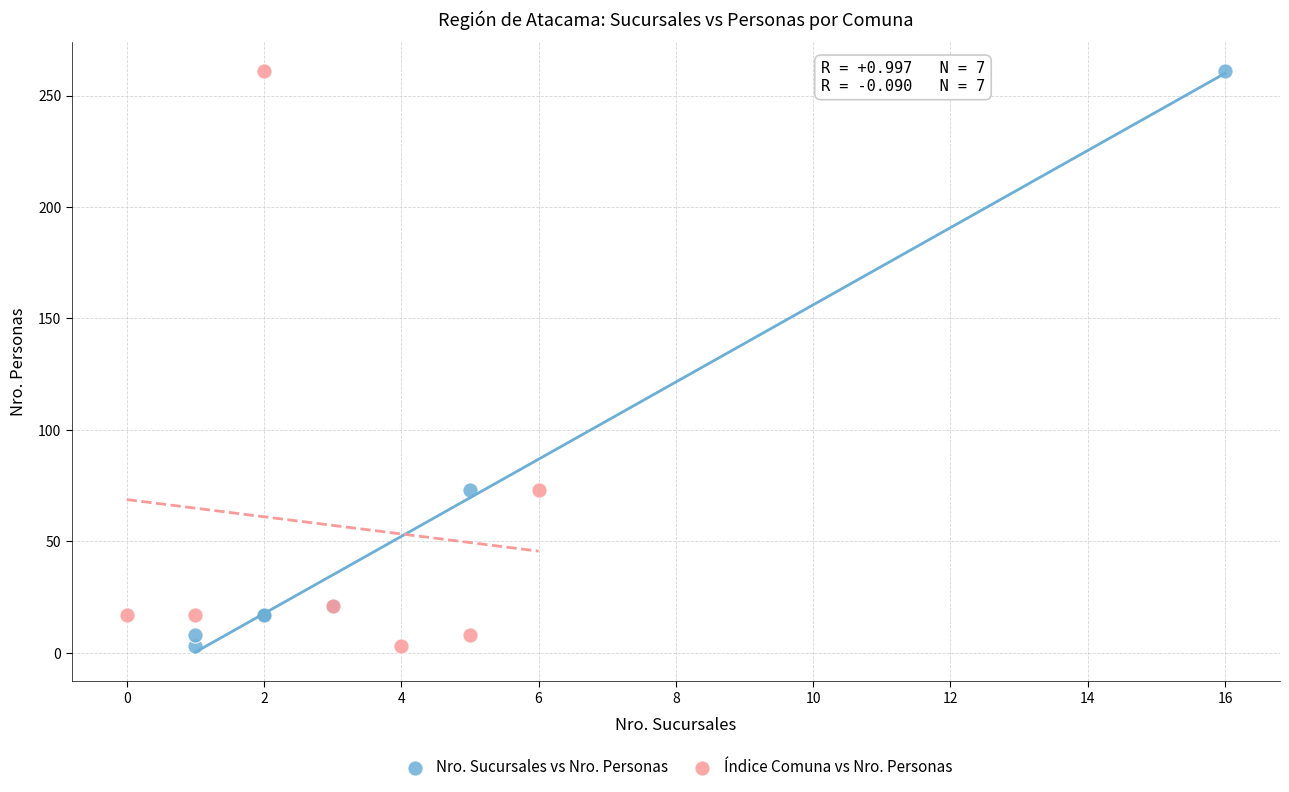

What are all the series names shown in the legend?

Nro. Sucursales vs Nro. Personas, Índice Comuna vs Nro. Personas